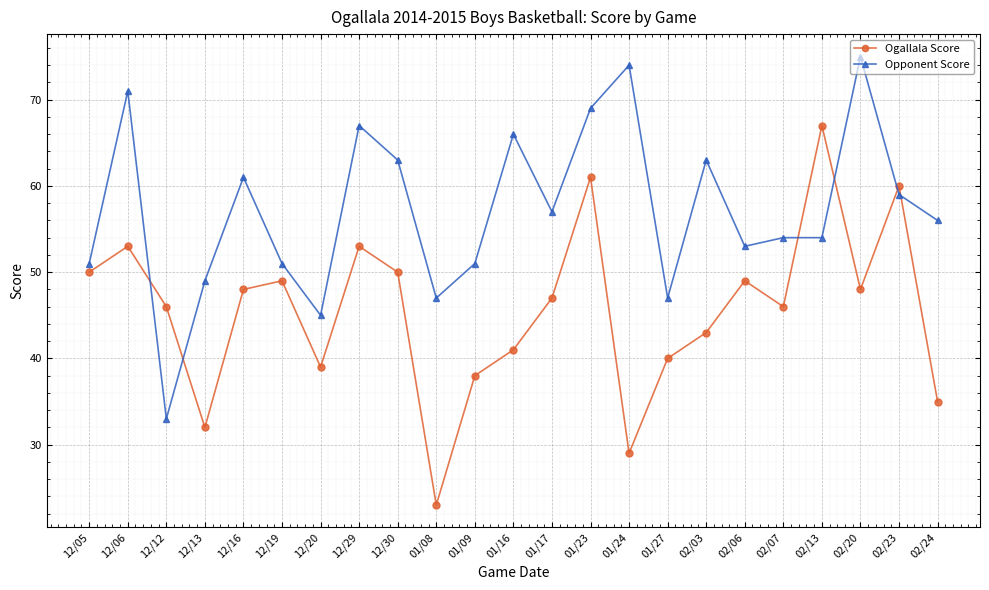

Between 12/05 and 12/30, which series saw the biggest shift?

Opponent Score